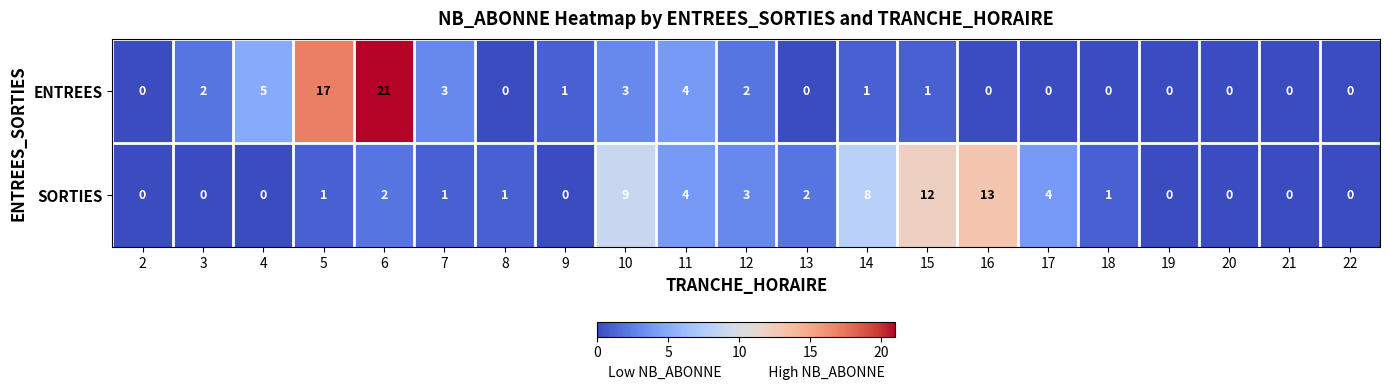

Which series has the largest total across all categories?

SORTIES